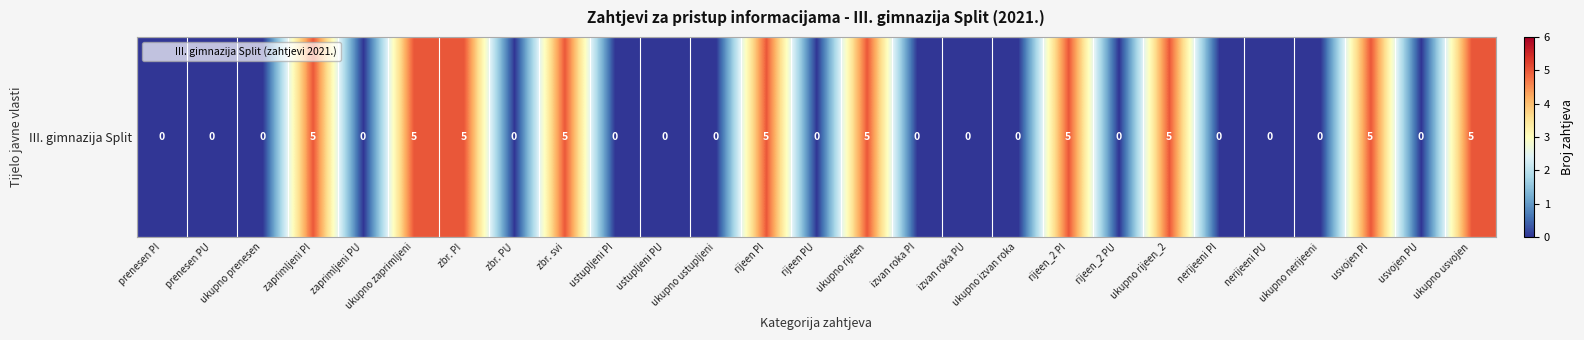

What is the sum of all values?

50